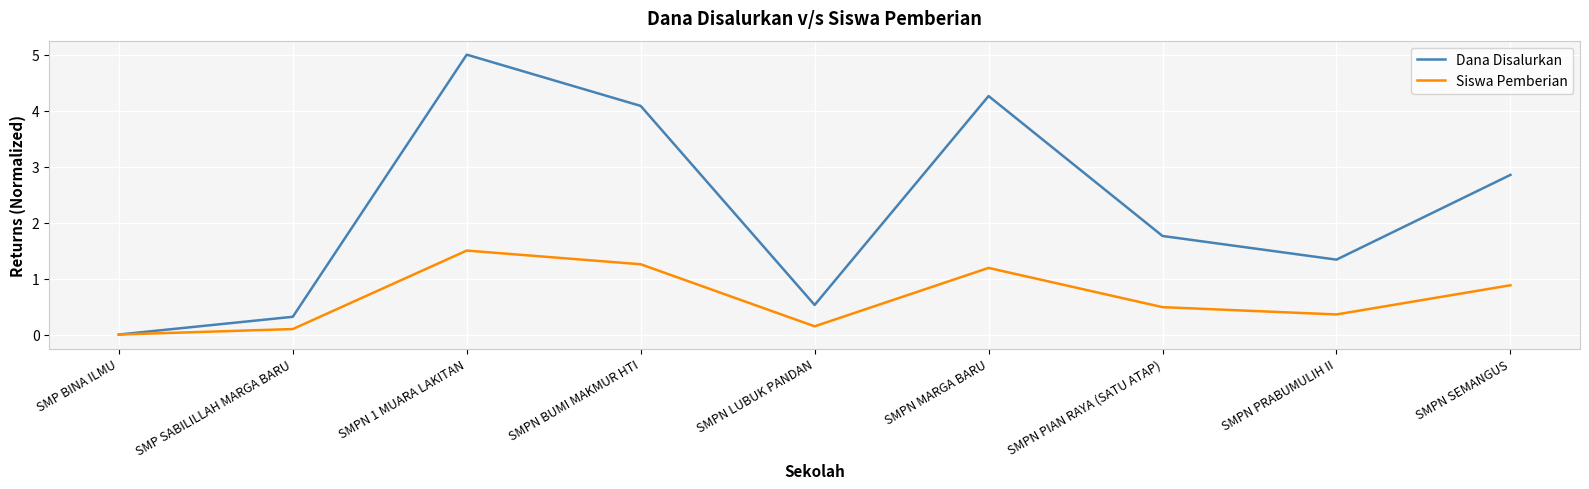

Which series has the largest range (max minus min)?

Dana Disalurkan